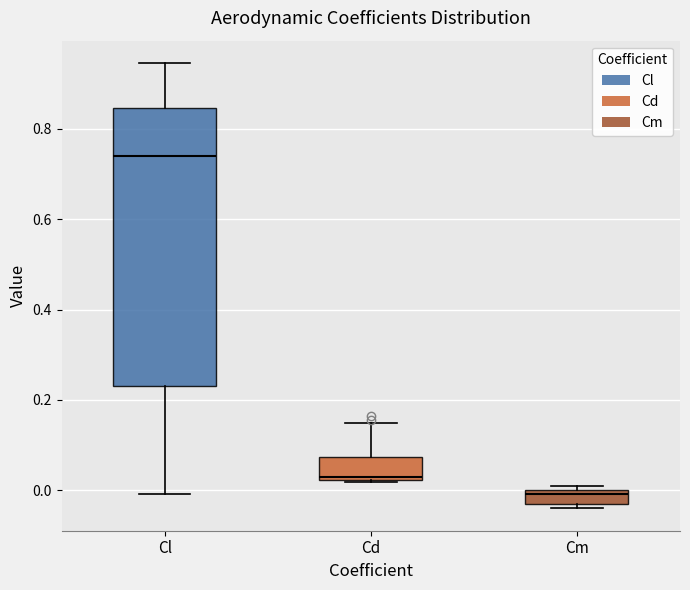

Reading left to right, transcribe this box plot: for each box, give where its median line is, the range the box spans, and where its two whiskers end, as read against the y-axis. The values are not printed on the chart, so give them approximately, as read against the axis.

Cl: median 0.74, box 0.24 to 0.84, whiskers 0.00 to 0.94
Cd: median 0.04, box 0.02 to 0.08, whiskers 0.02 to 0.14
Cm: median 0.00 (just below the box's upper edge), box -0.04 to 0.00, whiskers -0.04 (just below the box's lower edge) to 0.02